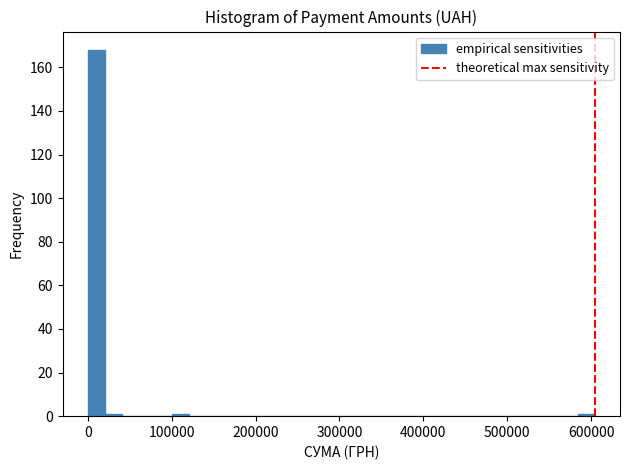

Around what value on the x-axis is the tallest bar? Give the approximate position of its centre, as read against the axis.

10000